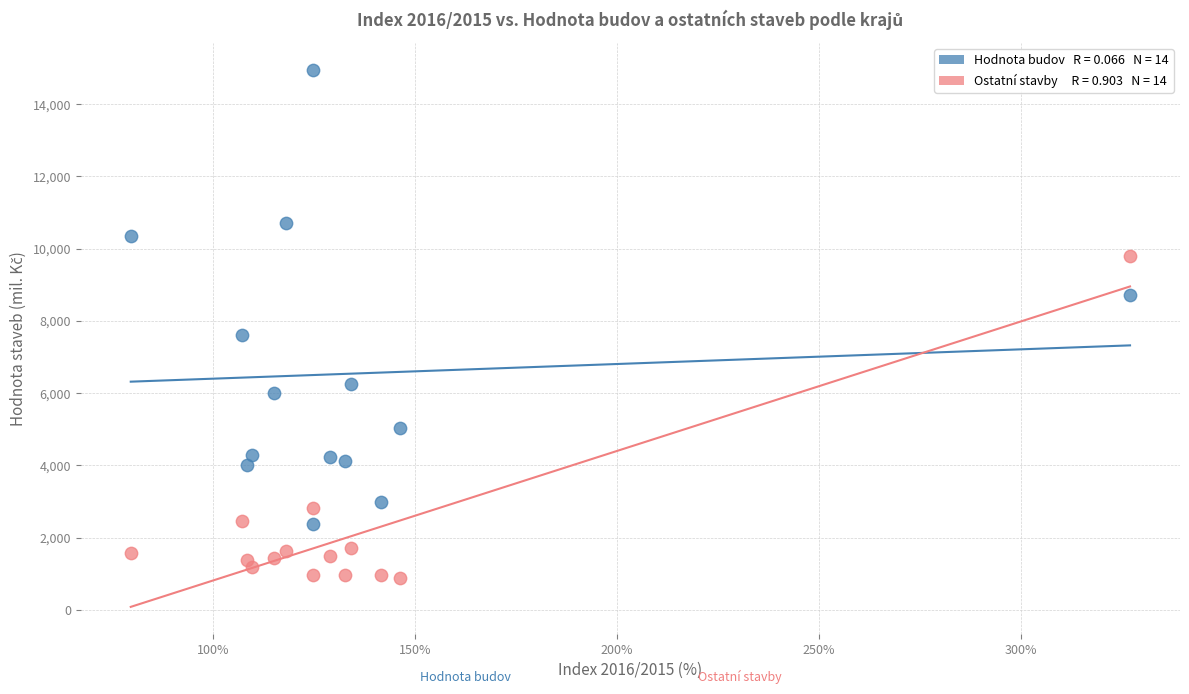

Across all series, what Y value is closest to 7910?

7612